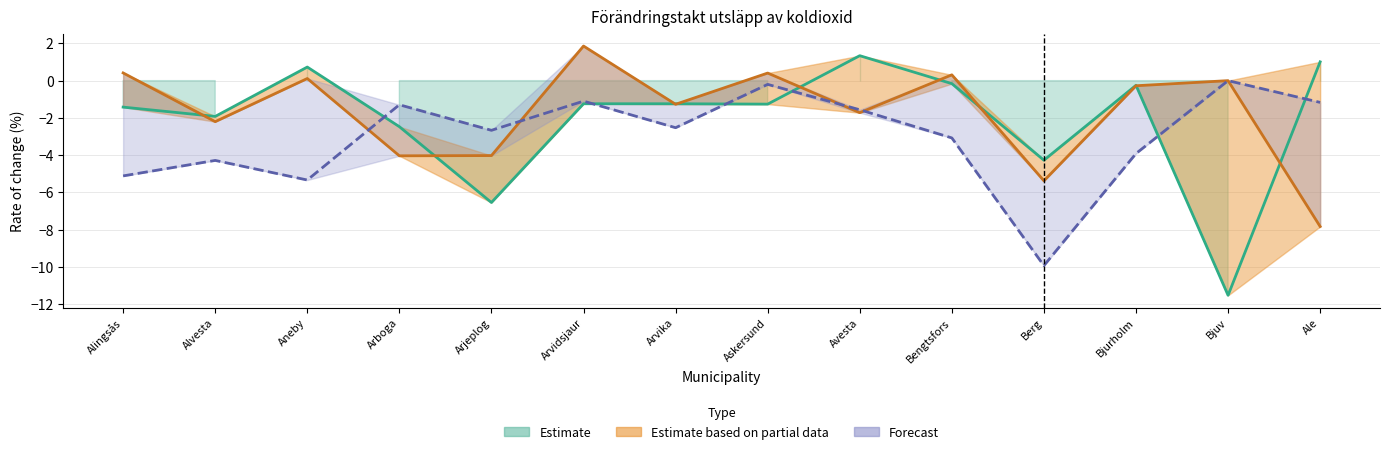

Is it true that 2018 (Estimate) equals -3.4 at Arboga?

False